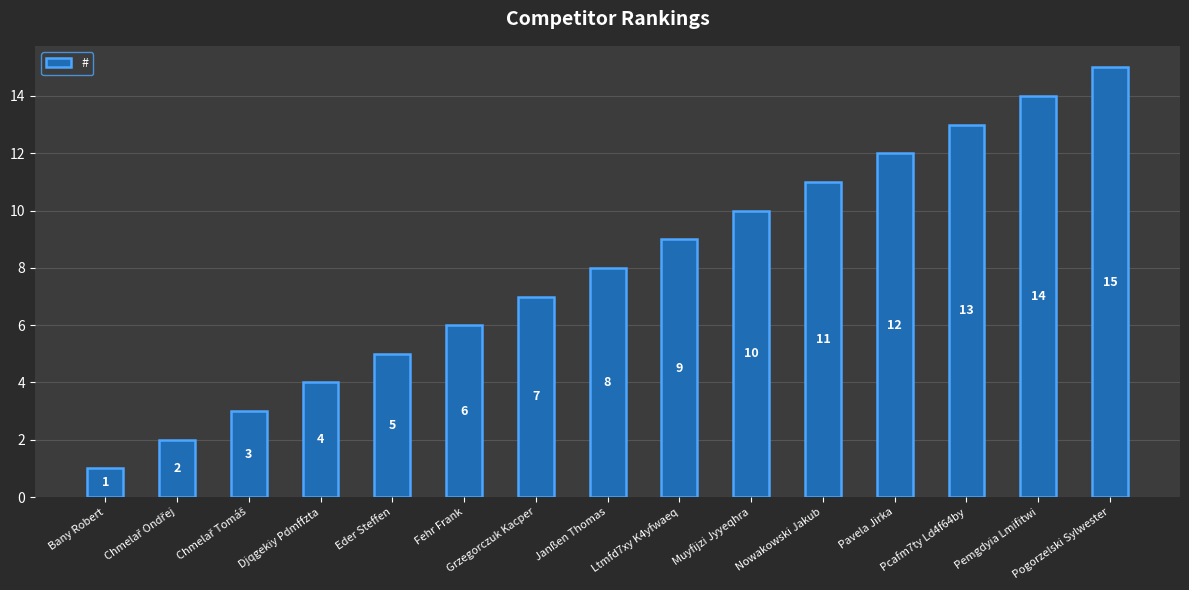

Between Eder Steffen and Pogorzelski Sylwester, which is larger?

Pogorzelski Sylwester